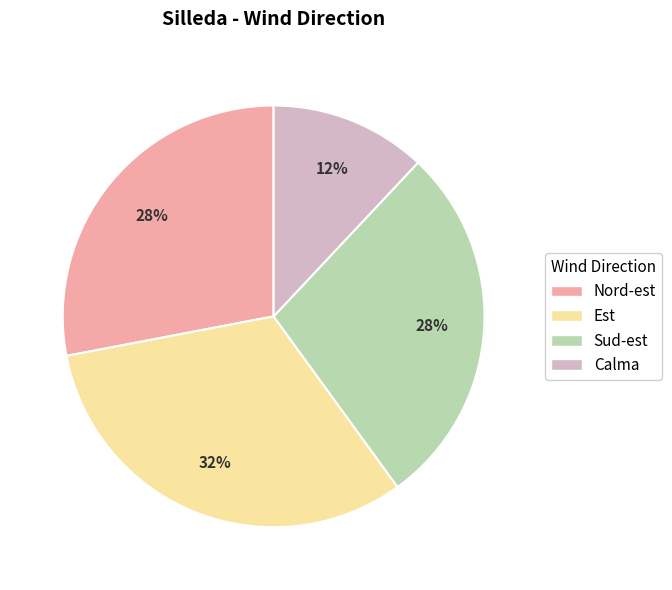

How many slices are in this pie chart?

4